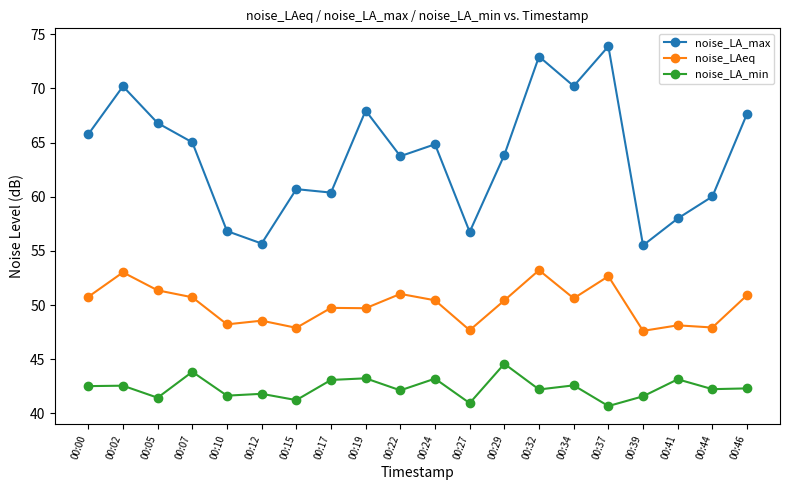

What is the difference between the second highest and minimum values in the noise_LA_min series?

3.2